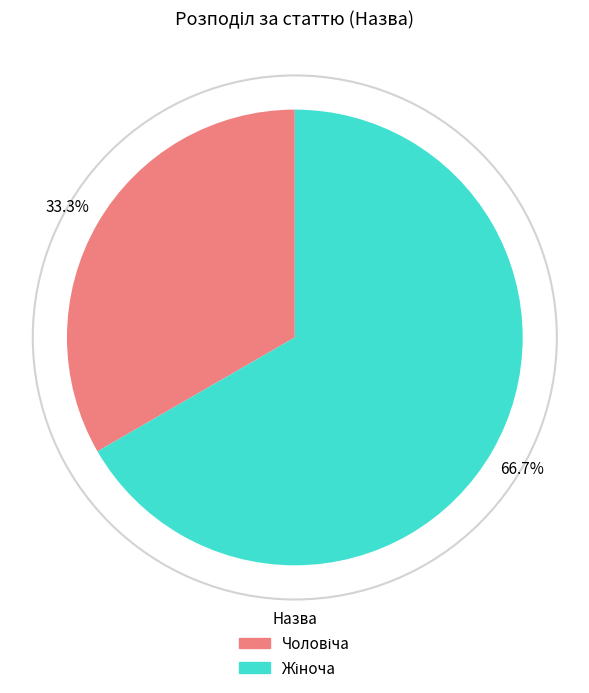

Rank the categories by value from highest to lowest.

Жіноча, Чоловіча